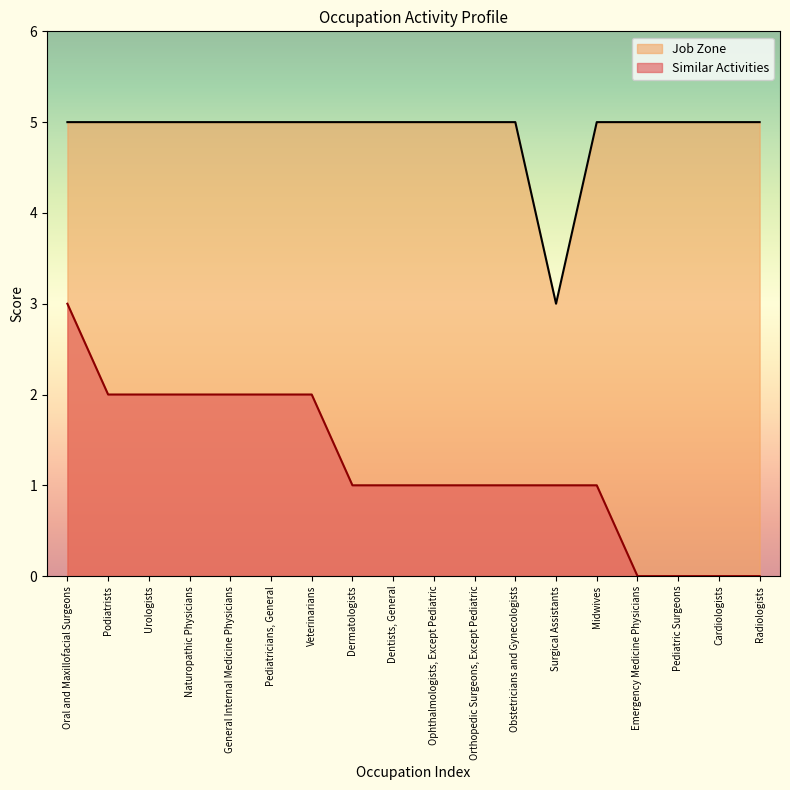

List the series in order of their overall mean, lowest first.

Similar Activities, Job Zone